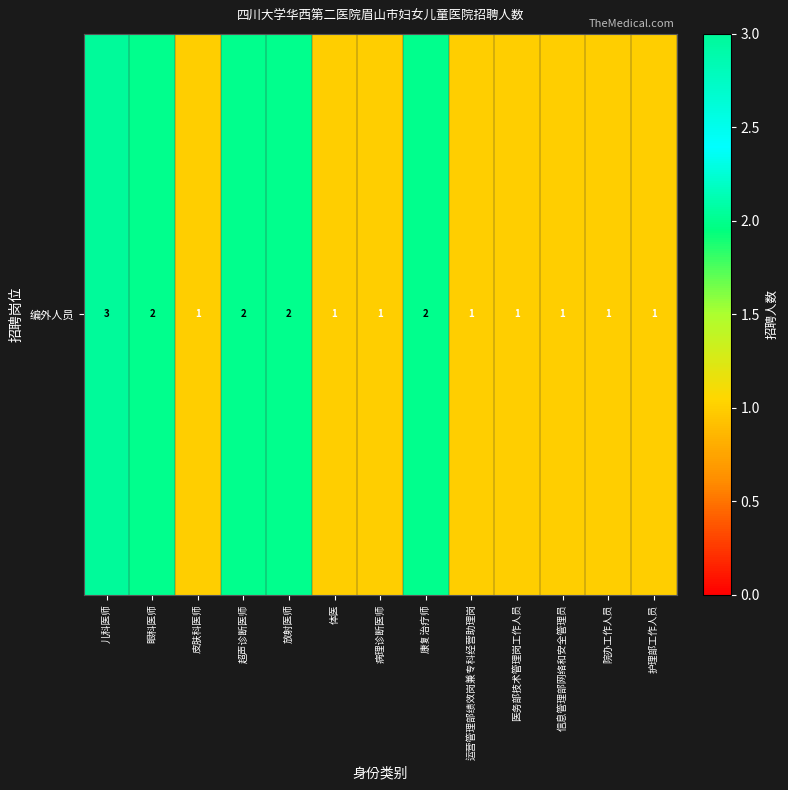

What is the minimum value shown in the chart?

1